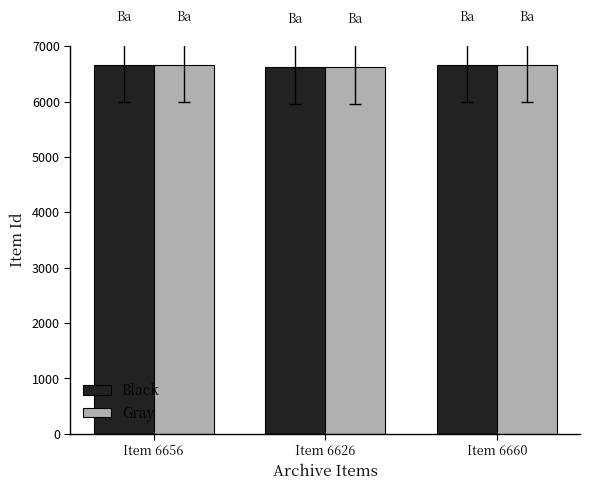

Is it true that Gray equals 6656 at Item 6656?

True